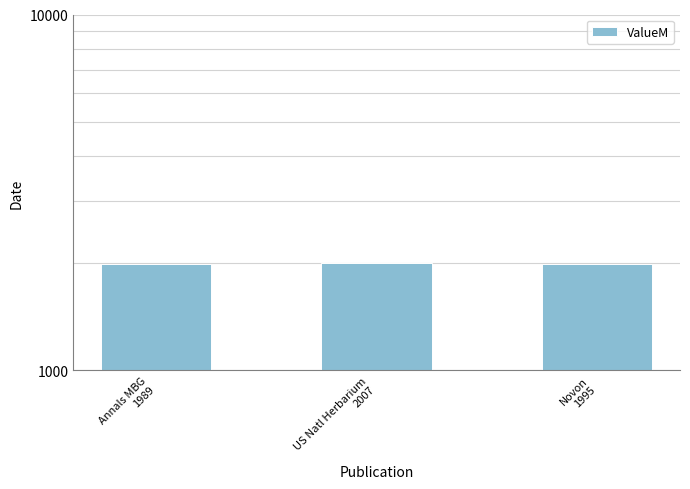

Reading right to left, extract all data points from this chart.

1995	2007	1989